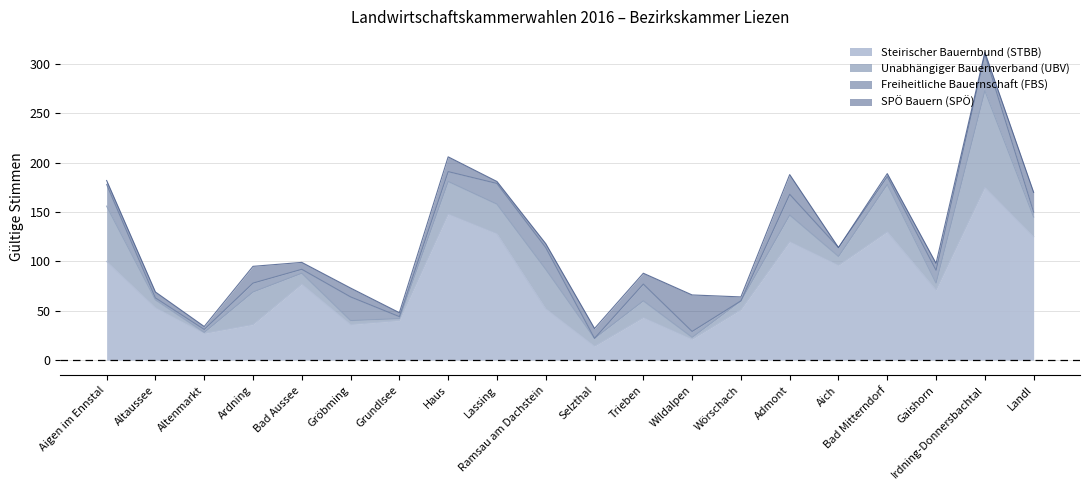

Which series ends up on top after the final intersection of Unabhängiger Bauernverband (UBV) and Freiheitliche Bauernschaft (FBS)?

Unabhängiger Bauernverband (UBV)